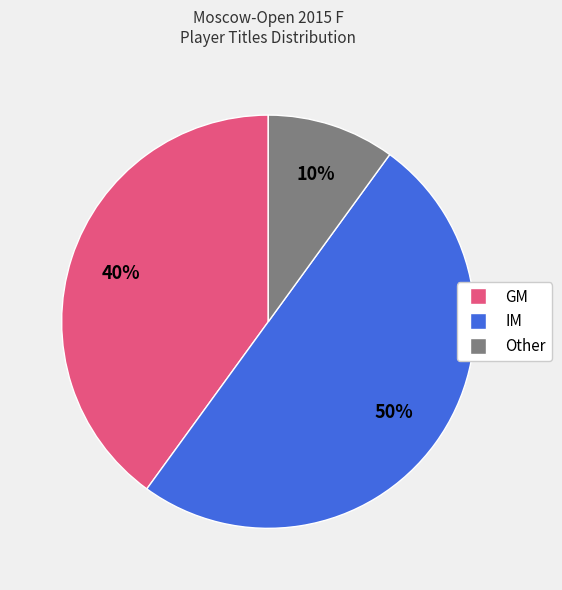

Is GM the majority of the pie?

No